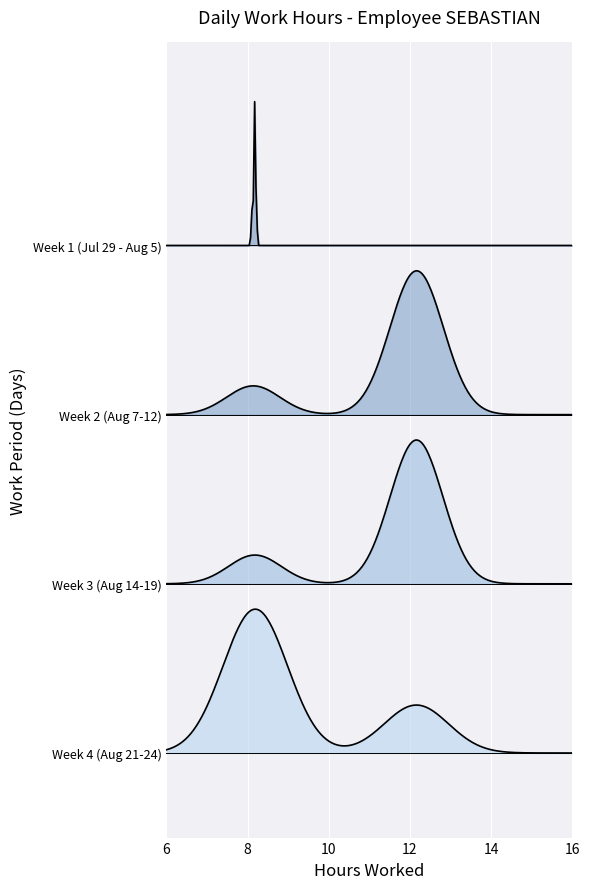

Reading left to right, extract all data points from this chart.

8.2	8.2	8.2	8.2	8.2	8.2	8.1	12.2	12.2	12.2	12.2	12.1	8.1	12.2	12.1	12.2	12.2	12.1	8.2	12.2	8.2	8.2	8.2